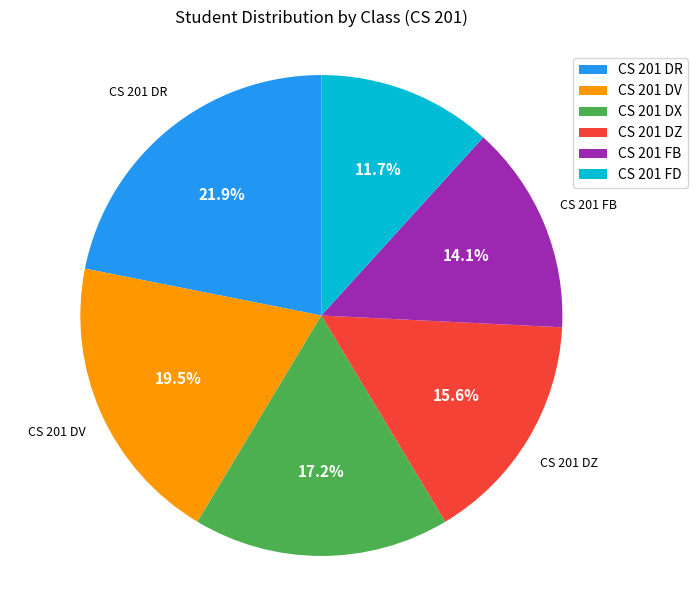

Which category has the biggest portion of the pie?

CS 201 DR